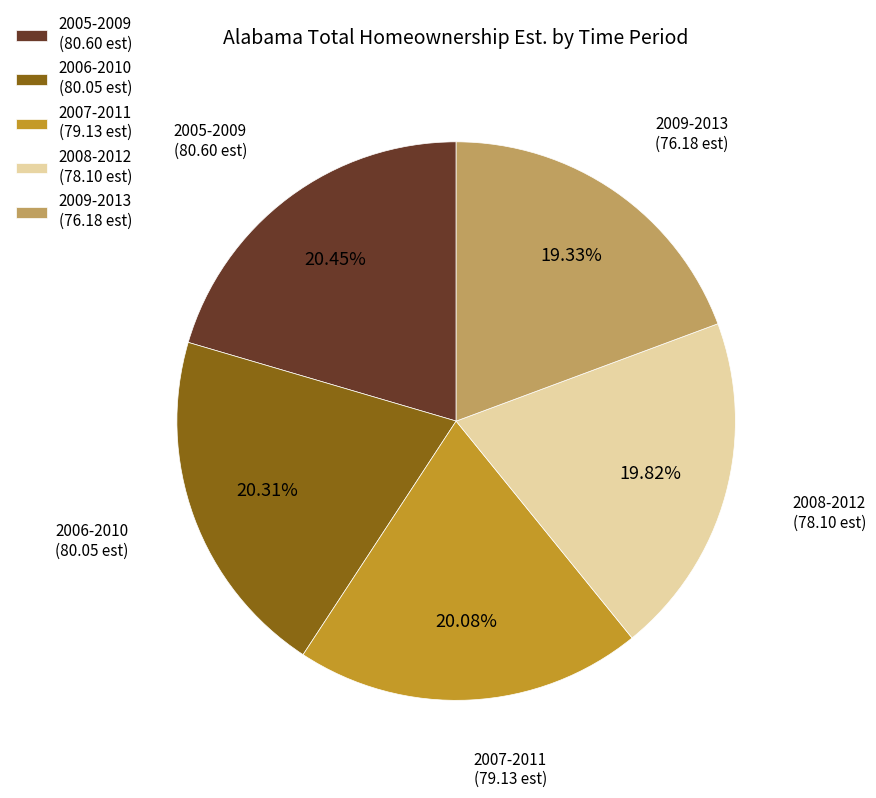

Which has a higher value, 2005-2009 (80.60 est) or 2008-2012 (78.10 est)?

2005-2009 (80.60 est)